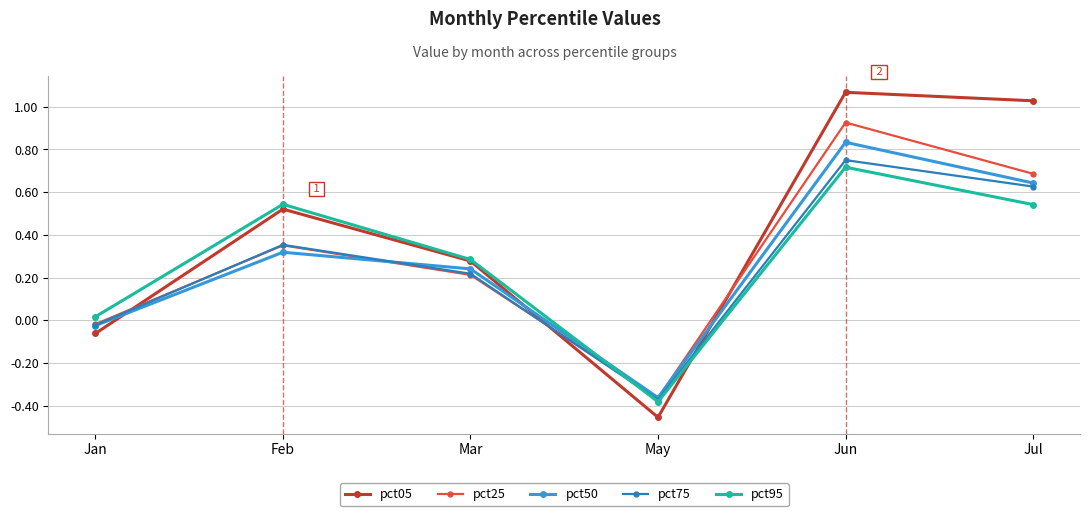

How many values in the pct95 series are below 0?

1